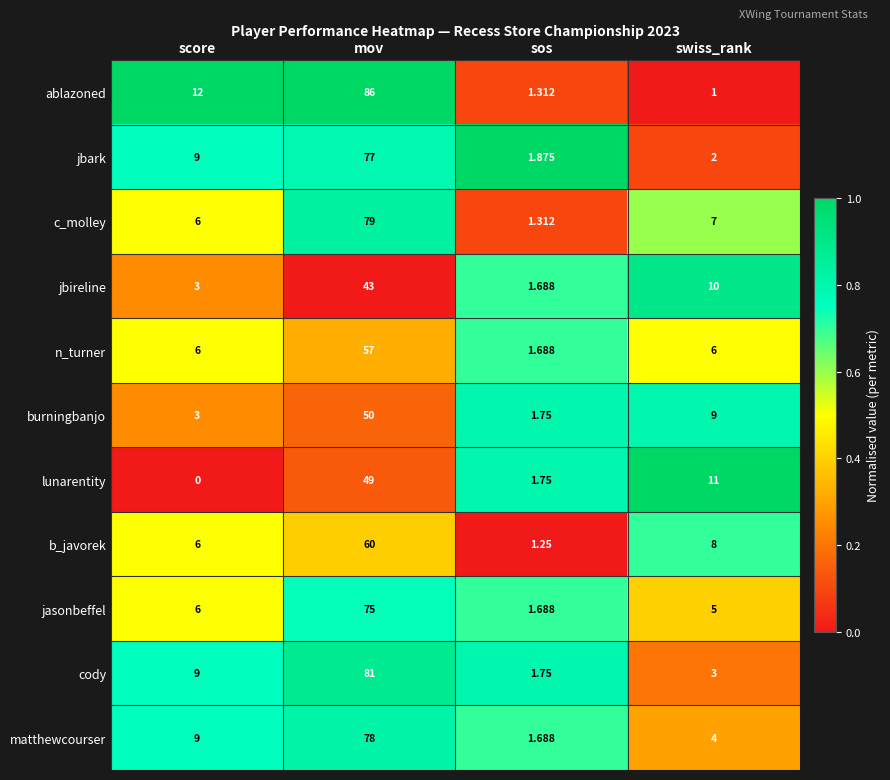

Where is jbireline nearest to the value 22?

swiss_rank